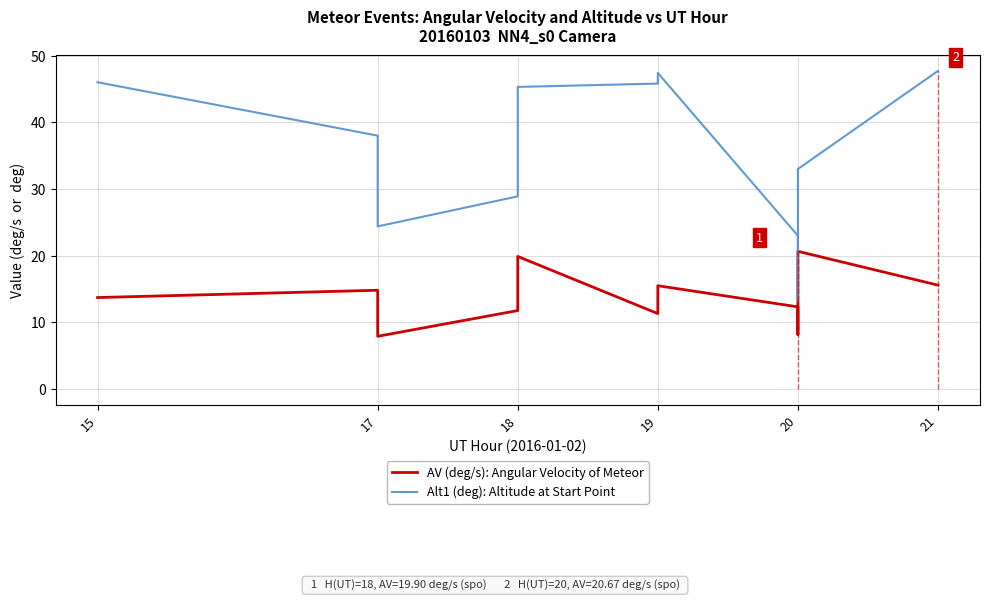

Does the chart have visible grid lines?

Yes